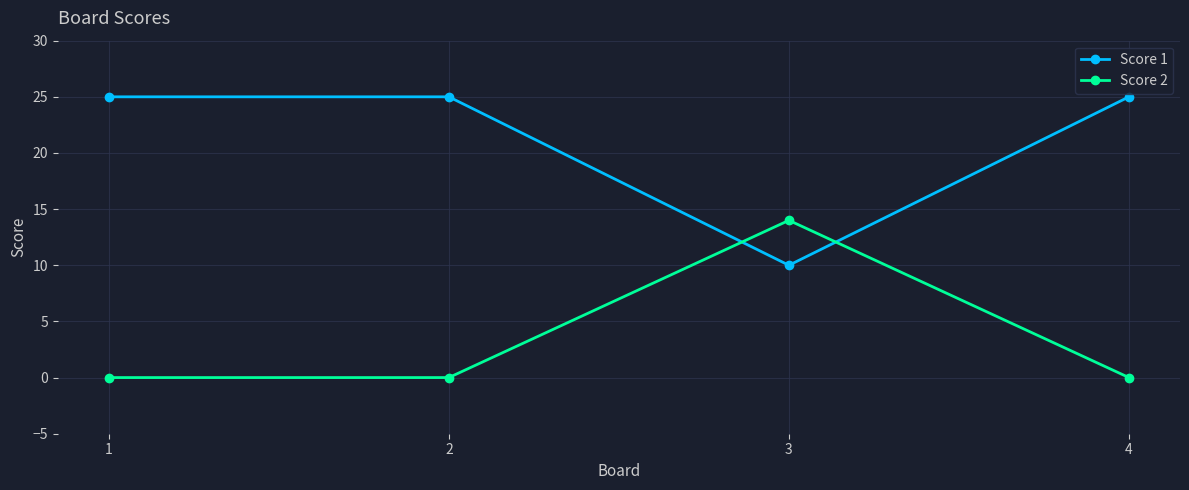

True or false: Score 2 and Score 1 cross at least once.

True